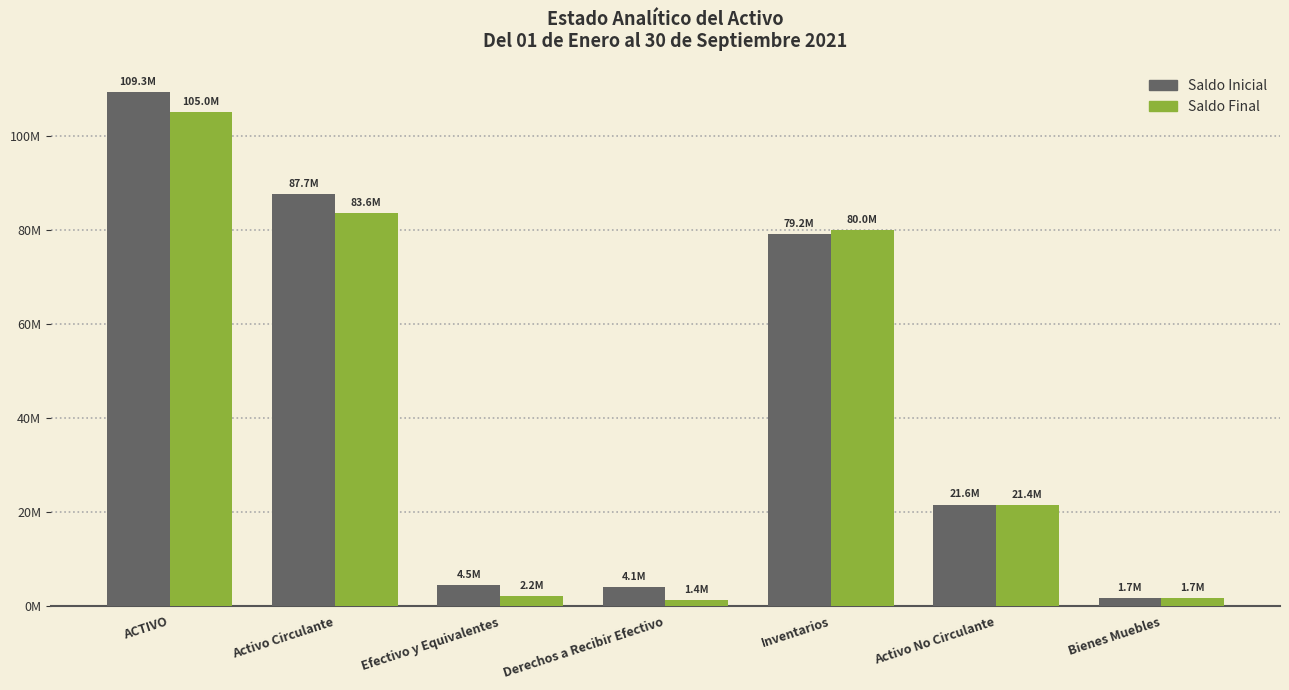

Is the value of Saldo Inicial at Efectivo y Equivalentes greater than the value of Saldo Final at Inventarios?

No